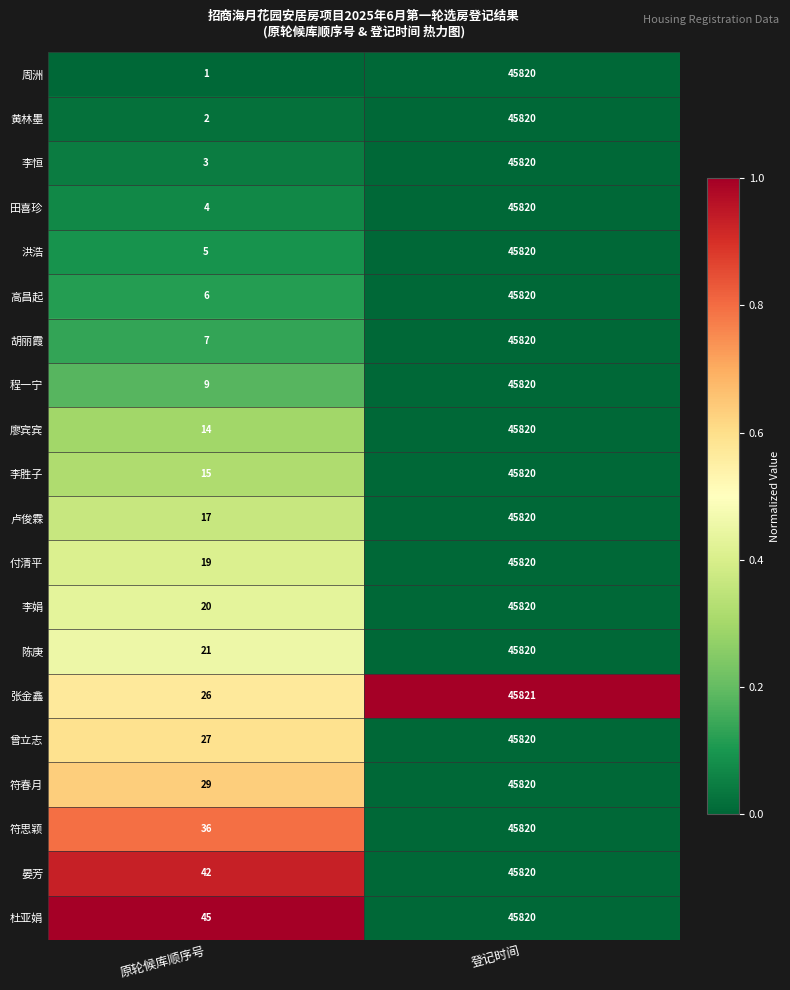

At 原轮候库顺序号, list the series in order from largest to smallest.

杜亚娟, 晏芳, 符思颖, 符春月, 曾立志, 张金鑫, 陈庚, 李娟, 付清平, 卢俊霖, 李胜子, 廖宾宾, 程一宁, 胡丽霞, 高昌起, 洪浩, 田喜珍, 李恒, 黄林墨, 周洲